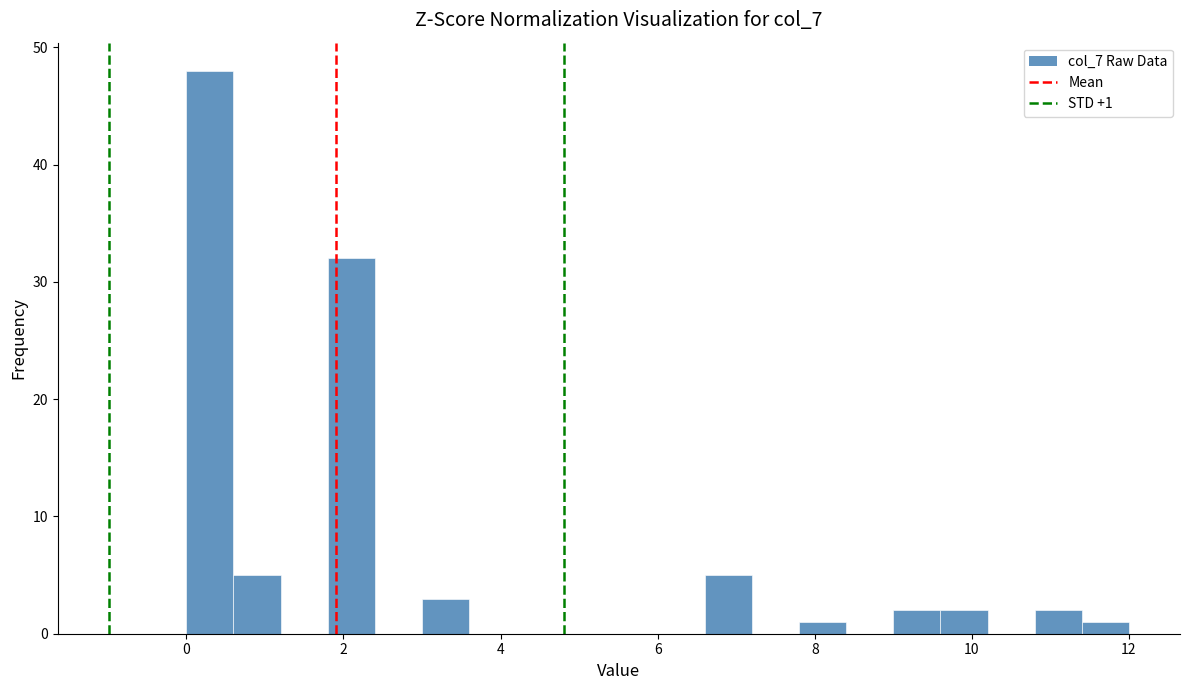

Read against the x-axis, roughly where is the centre of the tallest bar?

0.4